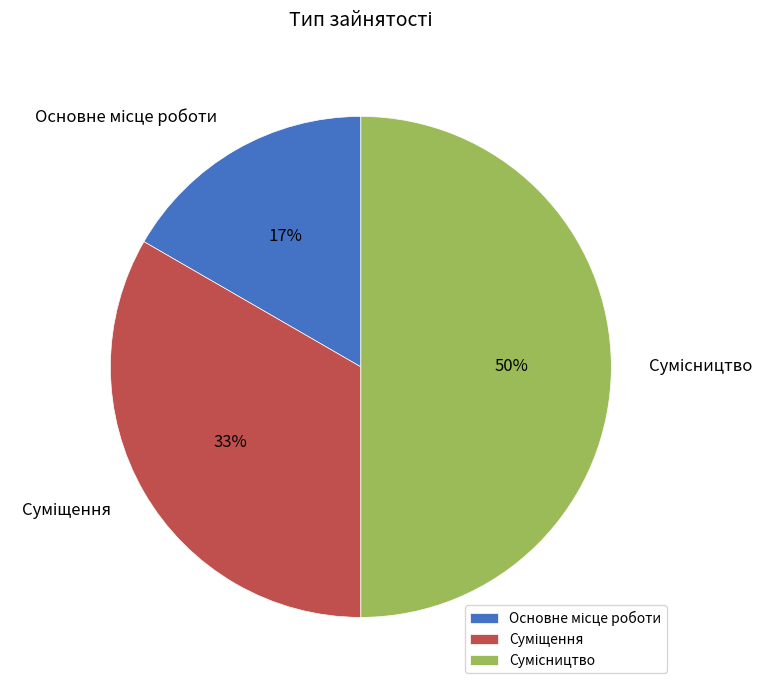

To the nearest percent, what is the average slice percentage?

33%